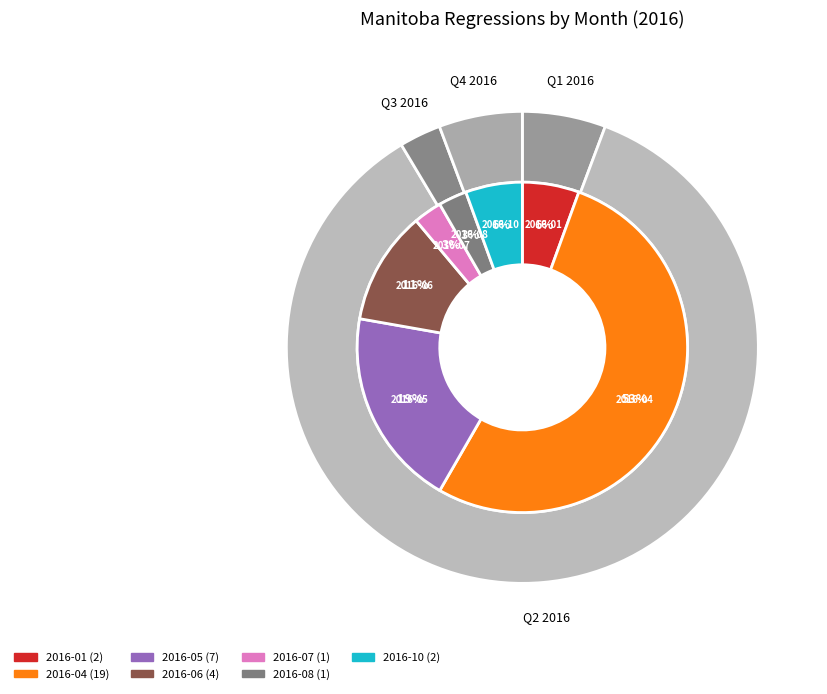

Is there any slice that represents more than half of the pie?

Yes